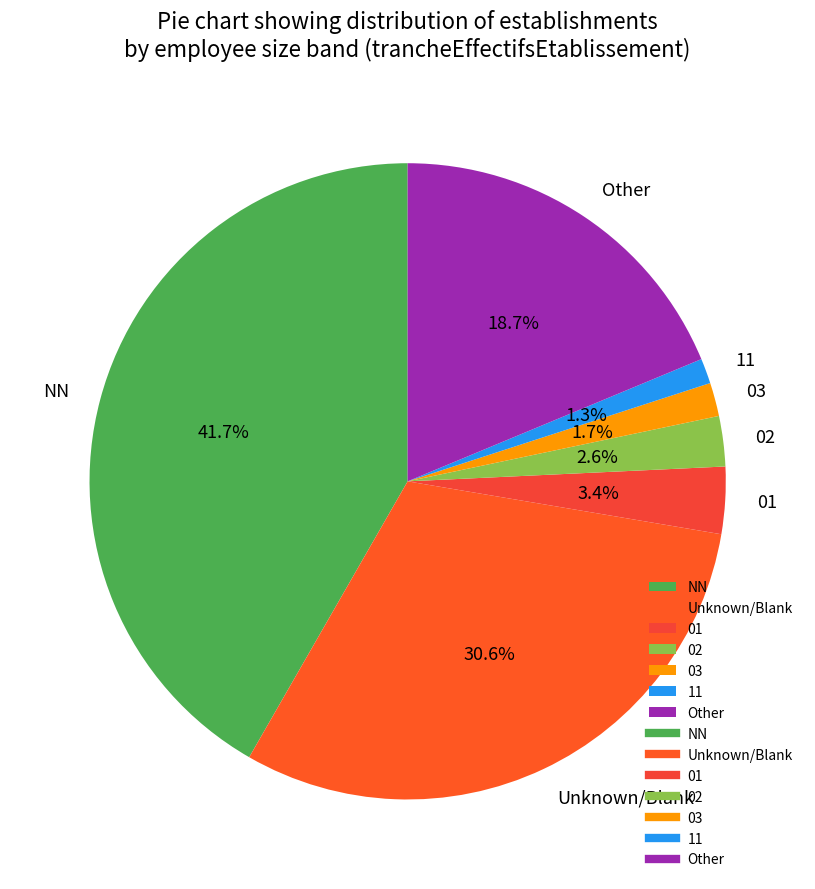

What percentage is NOT represented by 03?

98.3%